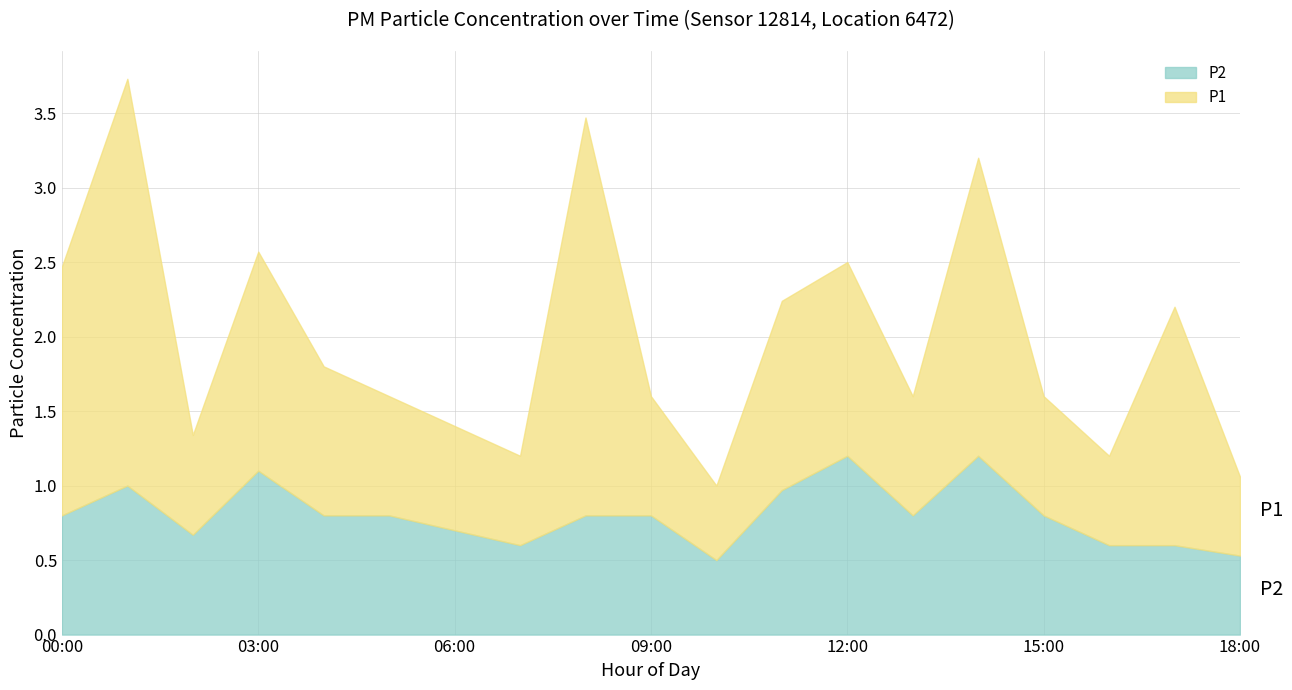

What is the approximate value of P2 at 16:00?

0.6